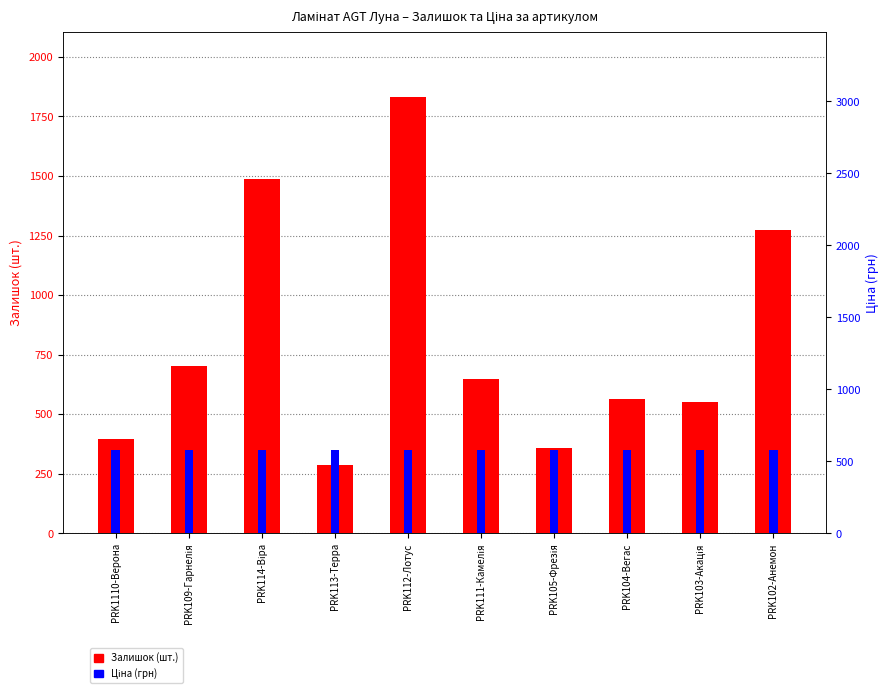

Does the chart contain any negative values?

No